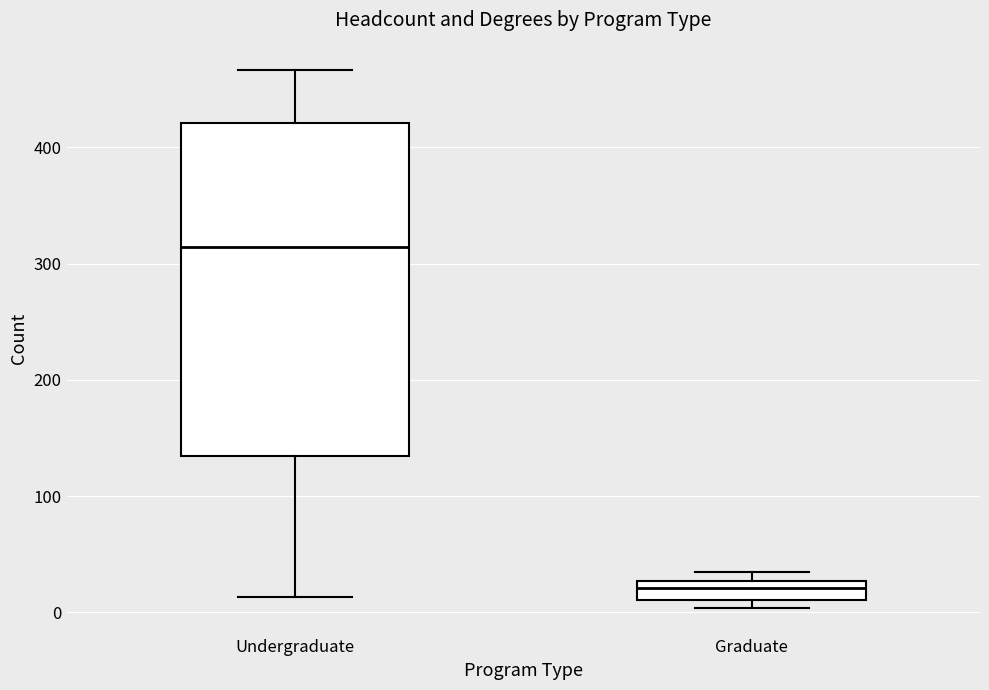

Reading left to right, transcribe this box plot: for each box, give where its median line is, the range the box spans, and where its two whiskers end, as read against the y-axis. The values are not printed on the chart, so give them approximately, as read against the axis.

Undergraduate: median 310, box 130 to 420, whiskers 10 to 470
Graduate: median 20, box 10 to 30, whiskers 0 to 40